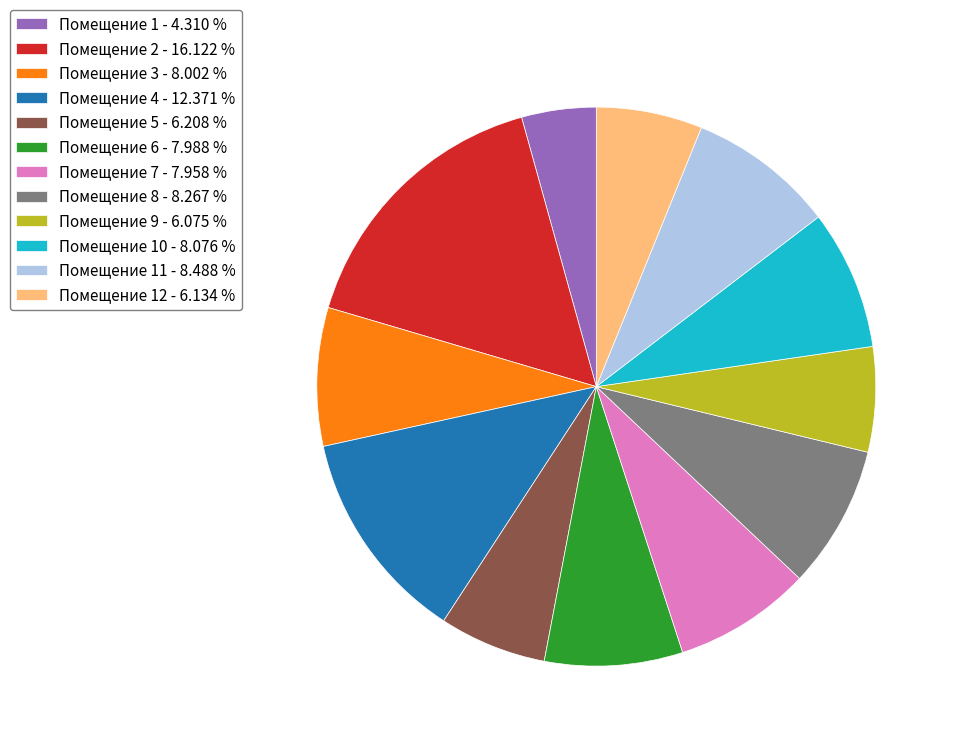

Is Помещение 7 - 7.958 % the majority of the pie?

No